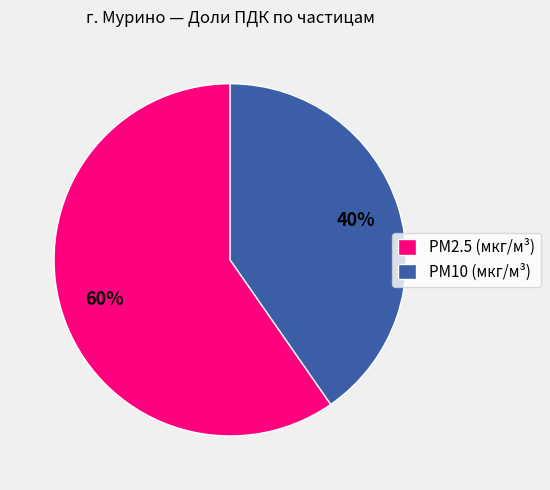

Between PM10 (мкг/м³) and PM2.5 (мкг/м³), which is larger?

PM2.5 (мкг/м³)